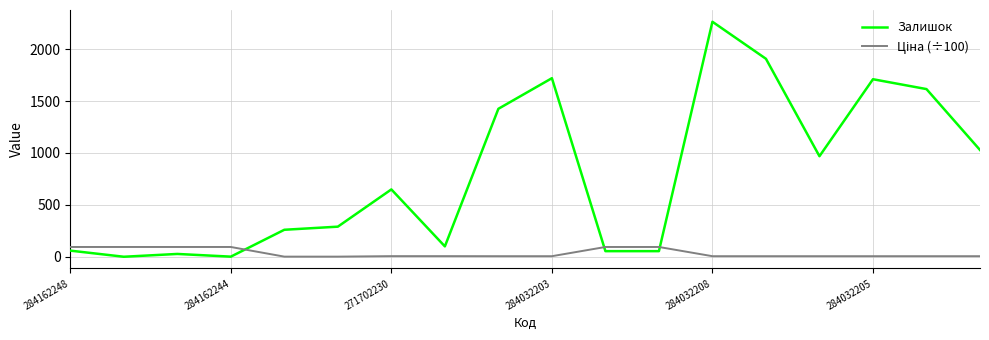

What is the maximum value shown in the chart?

2265.0